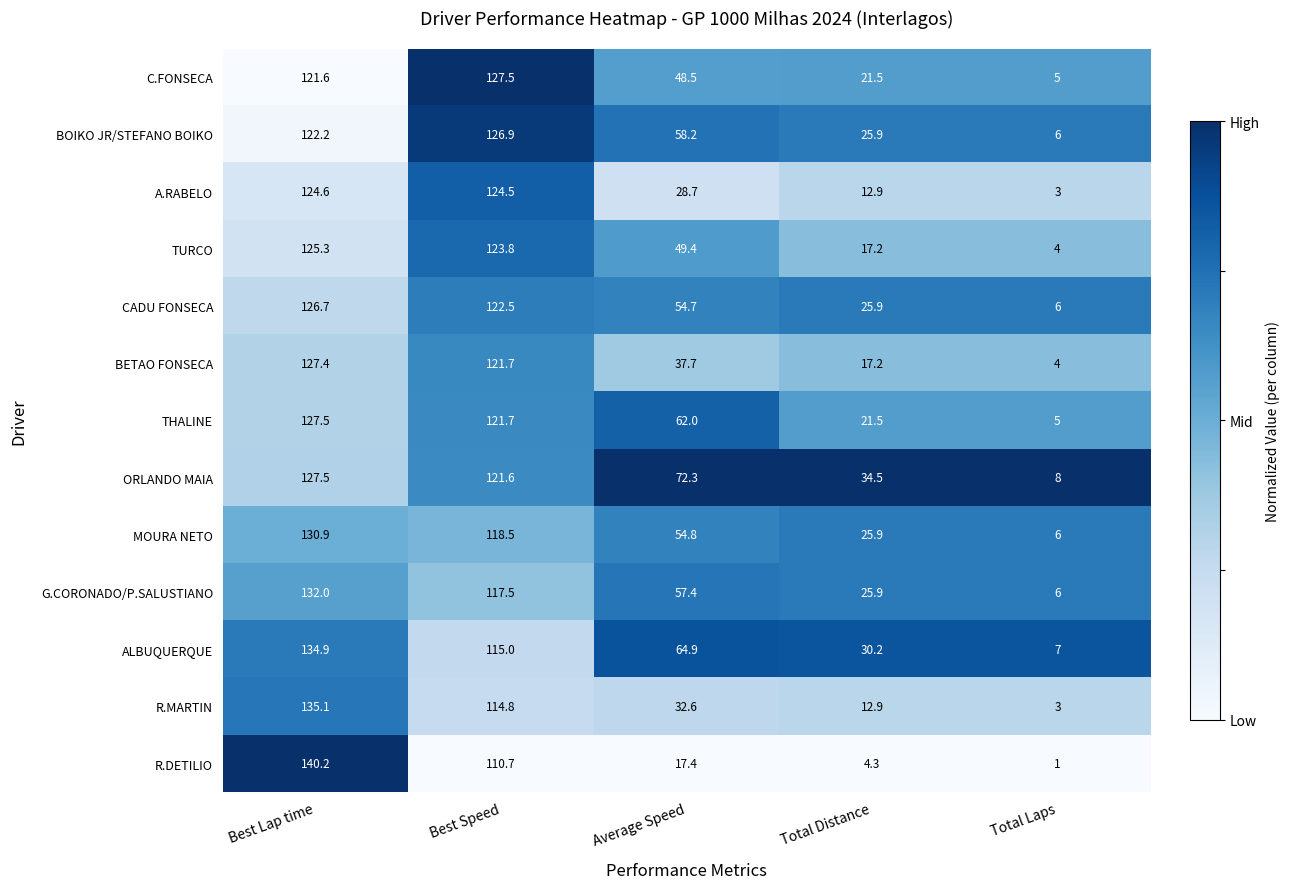

Which label corresponds to the smallest value in the chart?

Total Laps